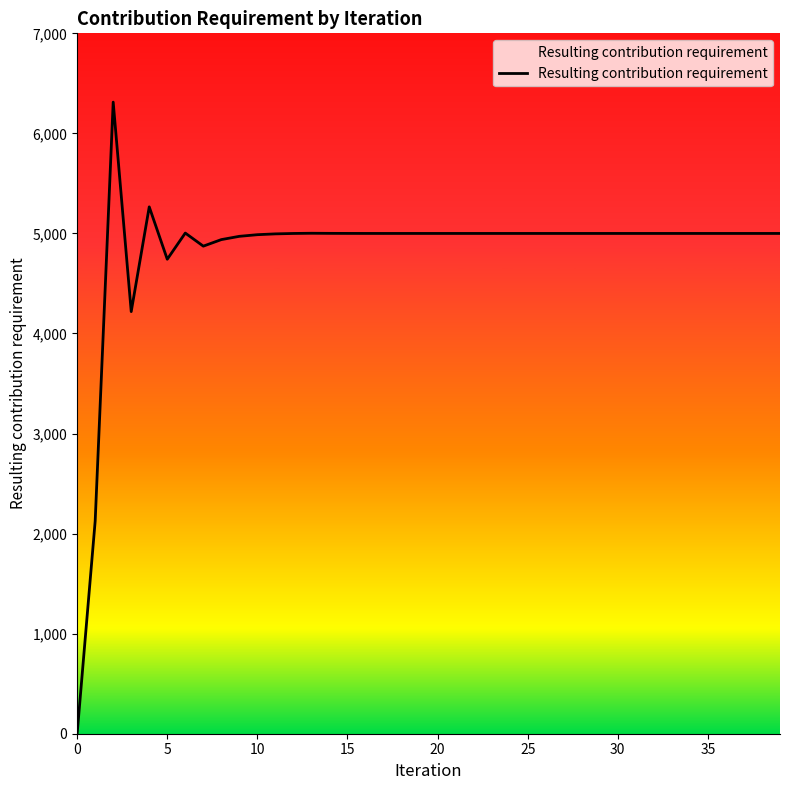

What is the difference between the maximum and minimum values?

6312.5